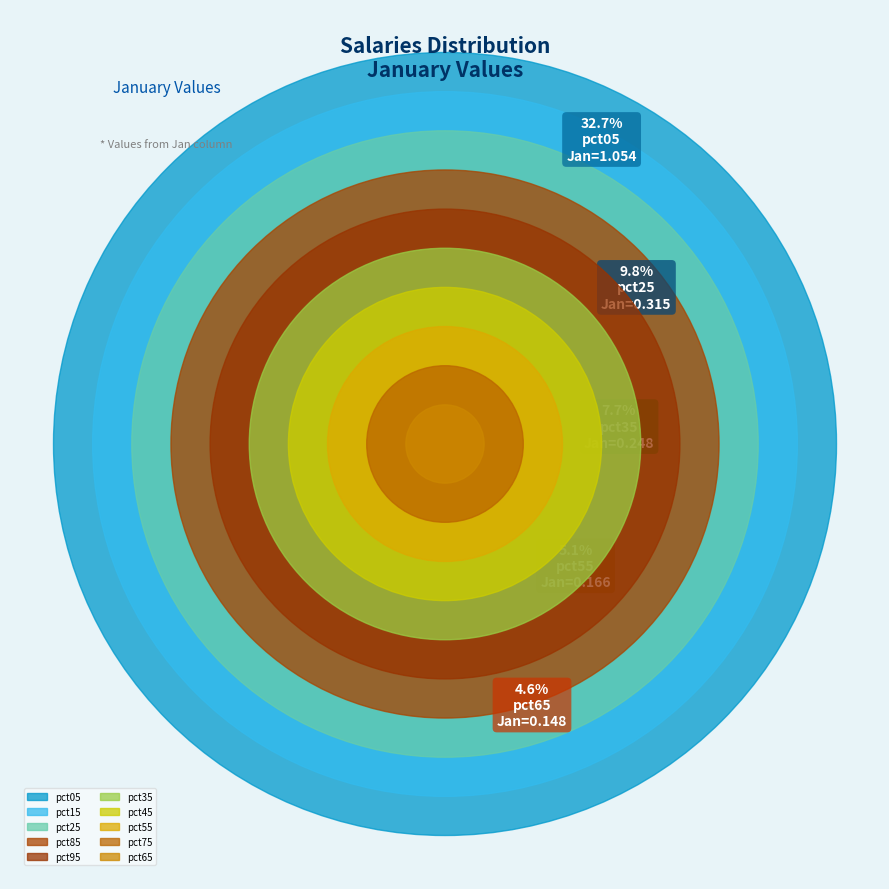

How many slices are in this pie chart?

10